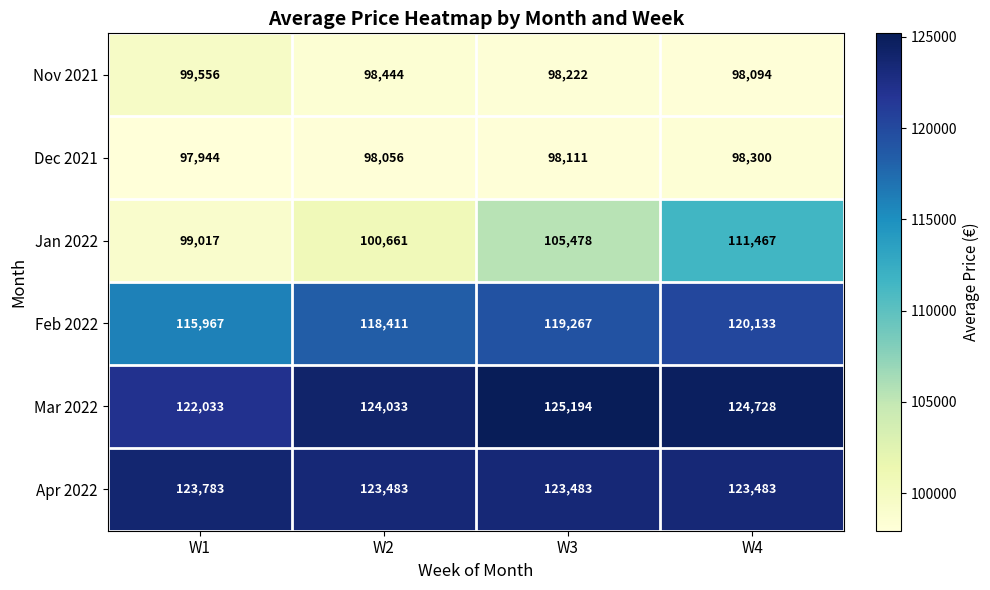

Rank the series by their maximum value, from highest to lowest.

Mar 2022, Apr 2022, Feb 2022, Jan 2022, Nov 2021, Dec 2021